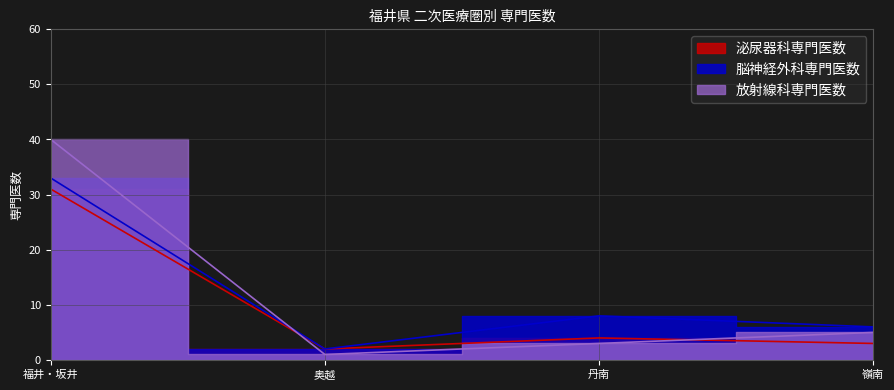

In 放射線科専門医数, how many points are lower than both neighbors (excluding endpoints)?

1